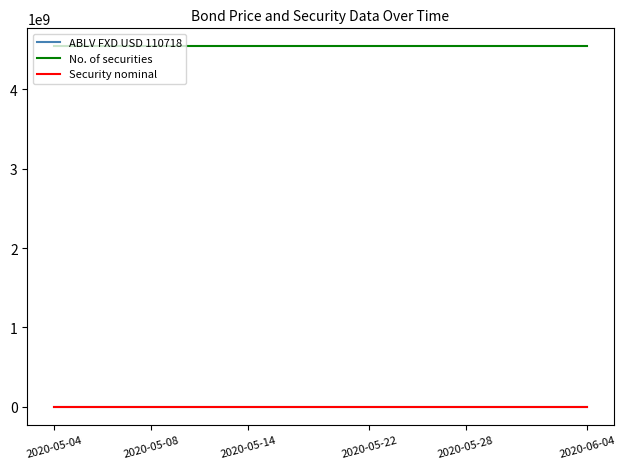

What is the maximum value shown in the chart?

4540300000.0